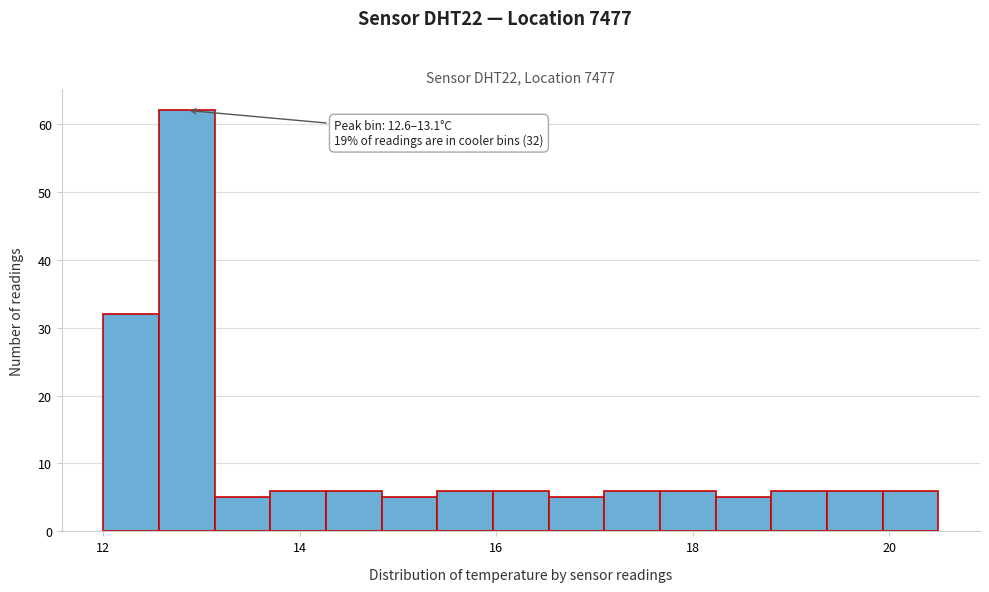

Around what value on the x-axis is the tallest bar? Give the approximate position of its centre, as read against the axis.

12.8